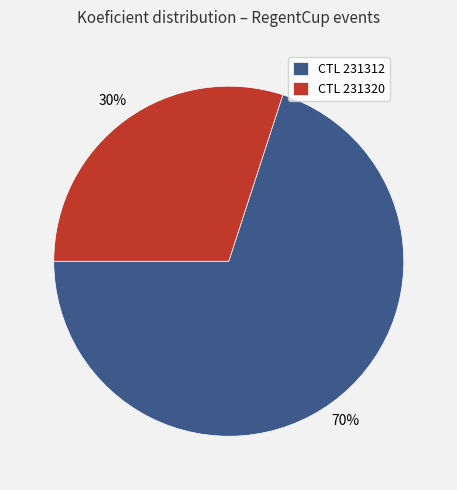

Approximately how many times larger is the value at CTL 231320 compared to CTL 231312?

0.4